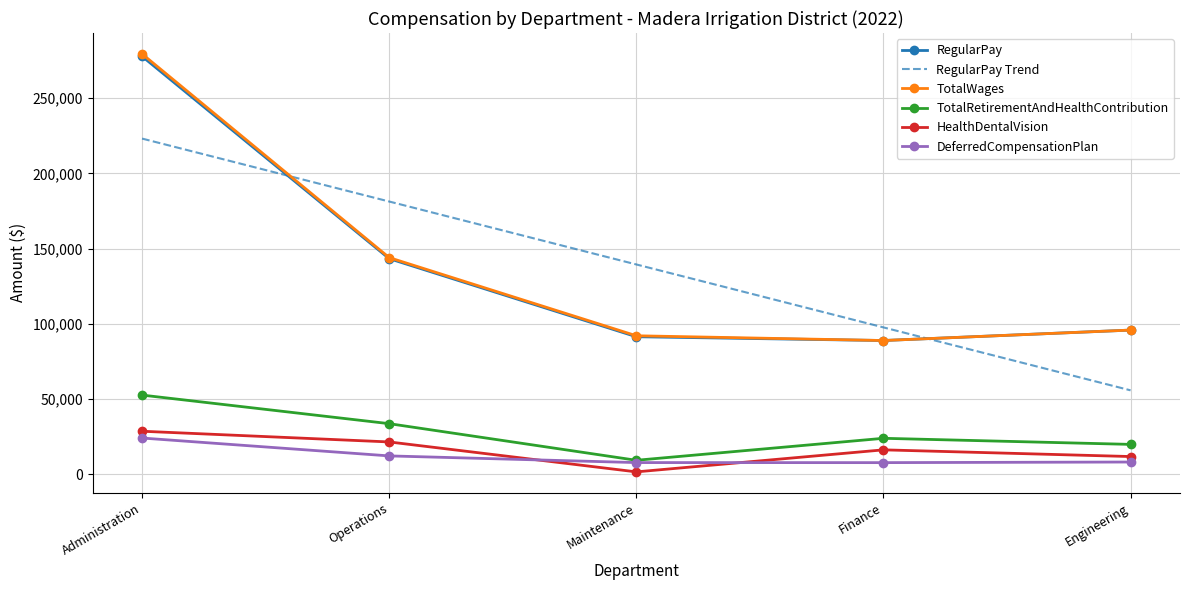

True or false: RegularPay and HealthDentalVision cross at least once.

False